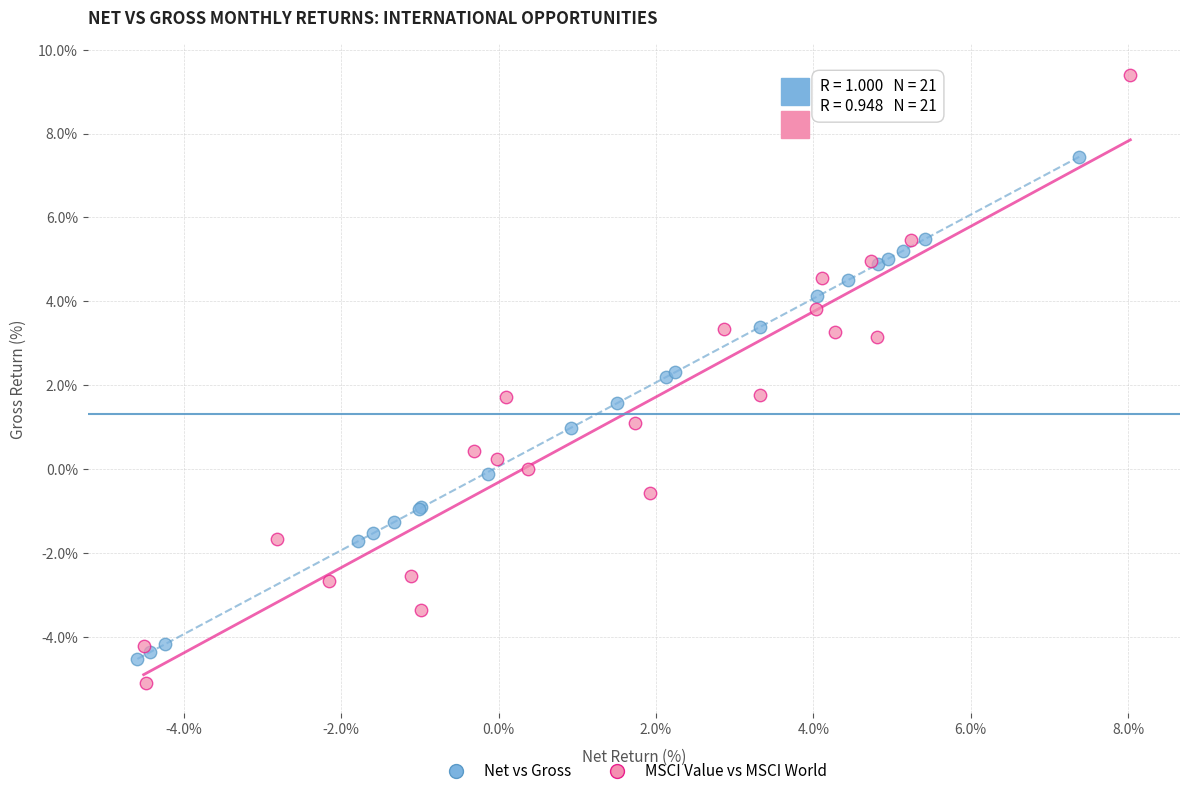

What are all the series names shown in the legend?

Net vs Gross, MSCI Value vs MSCI World